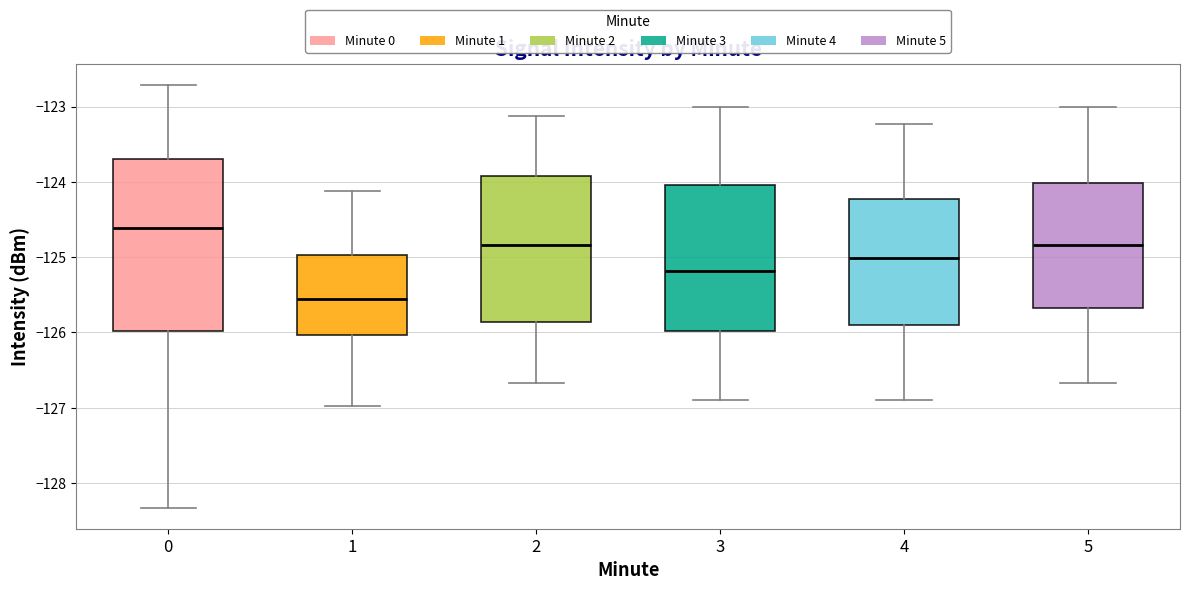

Comparing the boxes themselves (not the whiskers), which one is the tallest?

0